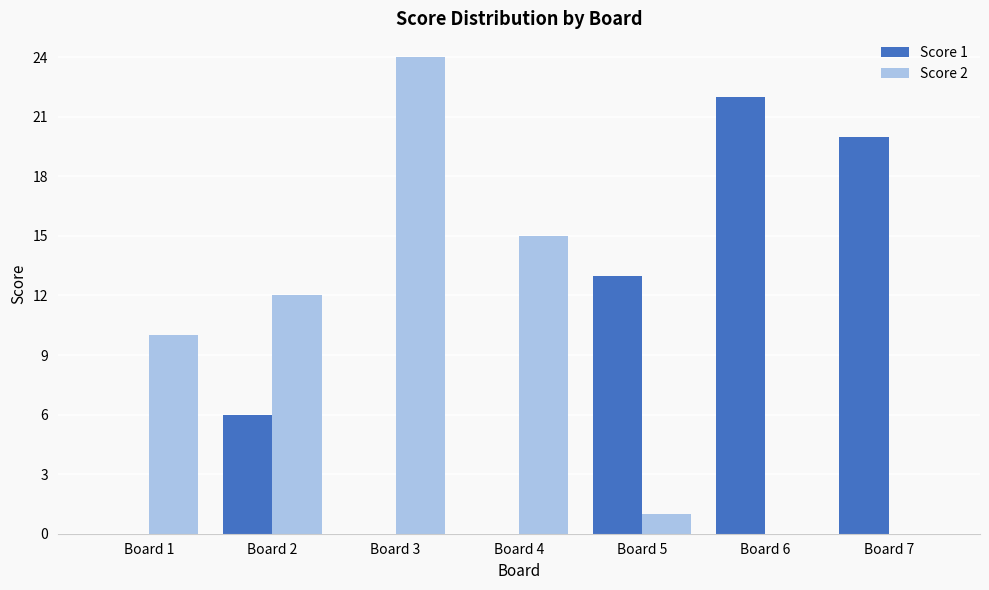

Is the value of Score 2 at Board 4 greater than the value of Score 1 at Board 6?

No